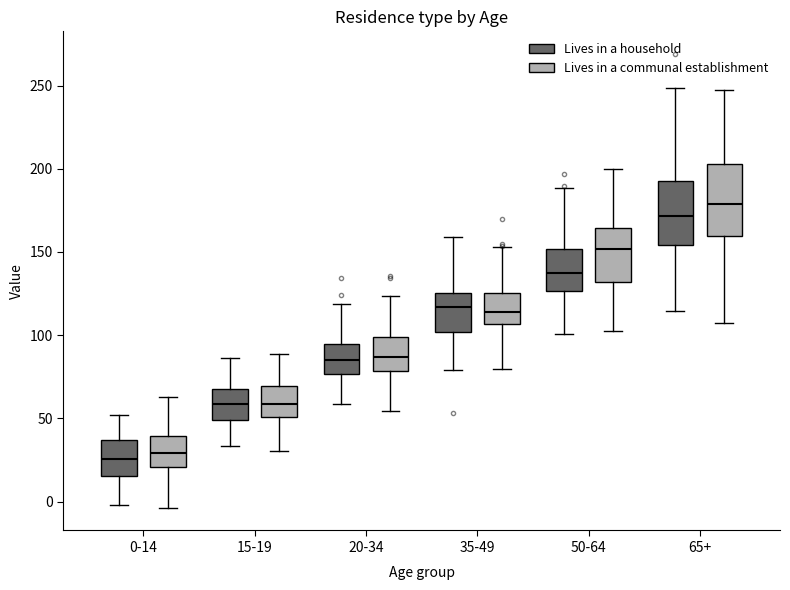

Reading left to right, read every box against the y-axis: the position of its median line, the range the box covers, and the ends of its whiskers. The values are not printed on the chart, so give them approximately, as read against the axis.

0-14 (Lives in a household): median 25, box 15 to 35, whiskers 0 to 50
0-14 (Lives in a communal establishment): median 30, box 20 to 40, whiskers -5 to 65
15-19 (Lives in a household): median 60, box 50 to 65, whiskers 35 to 85
15-19 (Lives in a communal establishment): median 60, box 50 to 70, whiskers 30 to 90
20-34 (Lives in a household): median 85, box 75 to 95, whiskers 60 to 120
20-34 (Lives in a communal establishment): median 85, box 80 to 100, whiskers 55 to 125
35-49 (Lives in a household): median 115, box 100 to 125, whiskers 80 to 160
35-49 (Lives in a communal establishment): median 115, box 105 to 125, whiskers 80 to 155
50-64 (Lives in a household): median 140, box 125 to 150, whiskers 100 to 190
50-64 (Lives in a communal establishment): median 150, box 130 to 165, whiskers 105 to 200
65+ (Lives in a household): median 170, box 155 to 190, whiskers 115 to 250
65+ (Lives in a communal establishment): median 180, box 160 to 205, whiskers 105 to 245